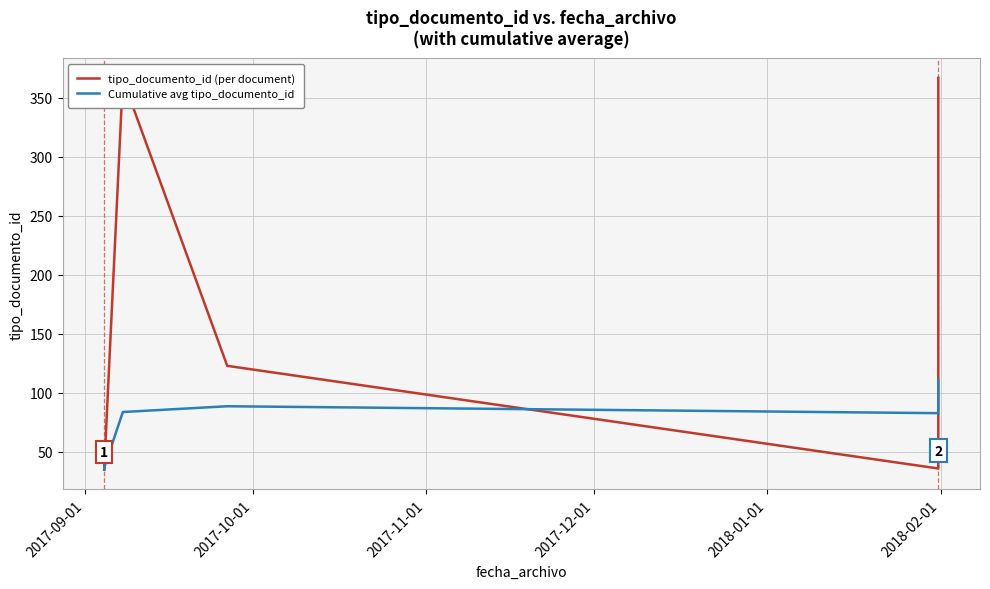

How many interior local valleys does the Cumulative avg tipo_documento_id series have?

2